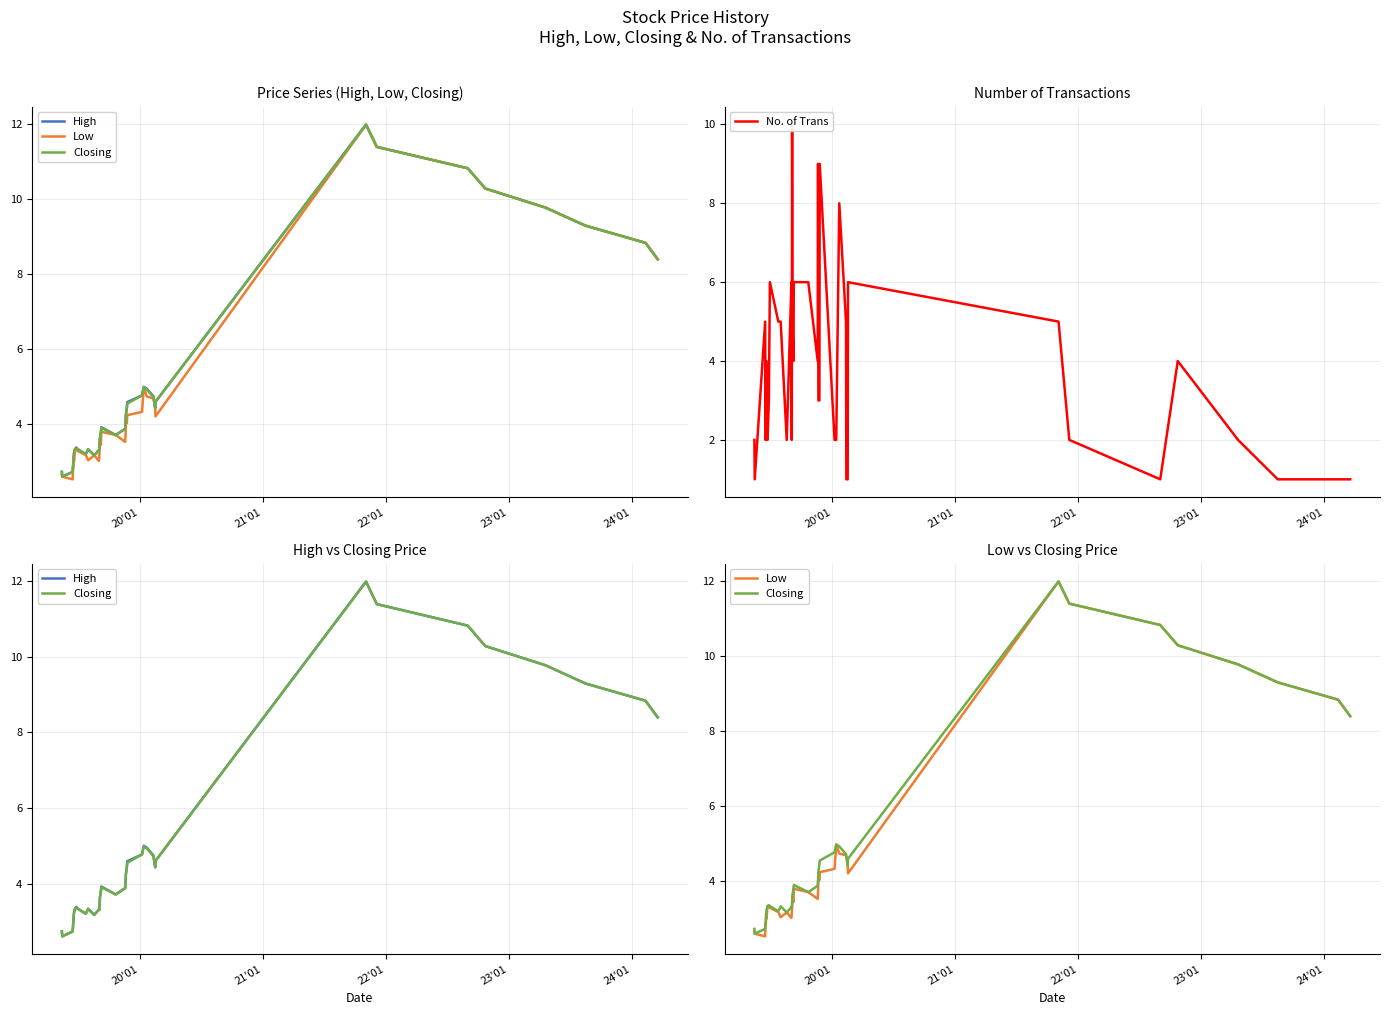

Is the value of High at 39 greater than the value of No. of Trans at 37?

Yes